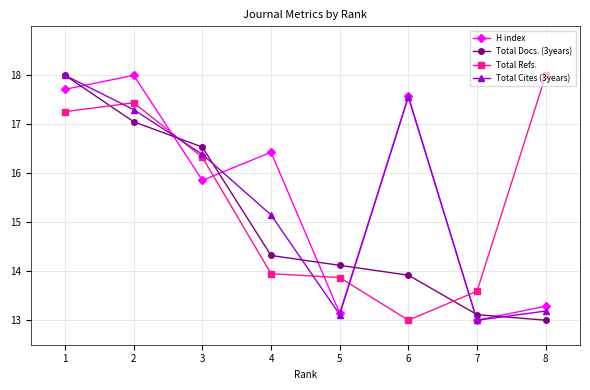

Which category has the lowest value in the H index series?

7